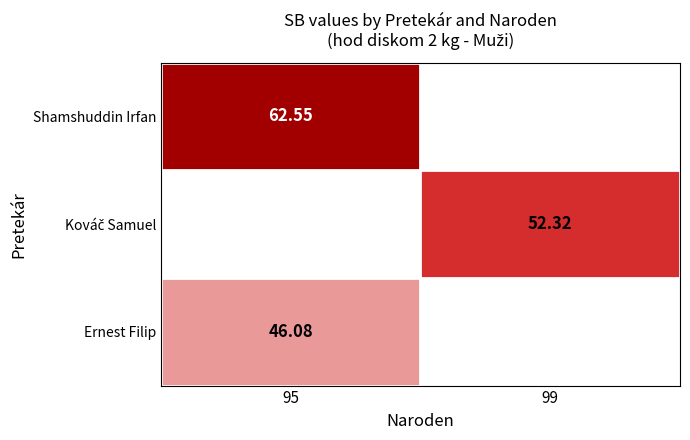

Is the value of Shamshuddin Irfan at 95 greater than the value of Ernest Filip at 95?

Yes